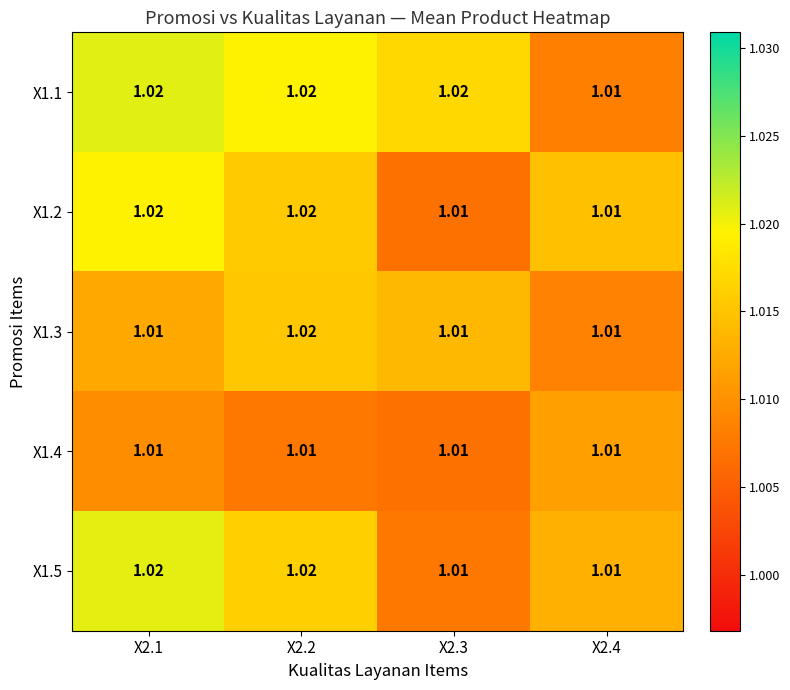

Is the value of X1.2 at X2.1 greater than the value of X1.3 at X2.4?

Yes